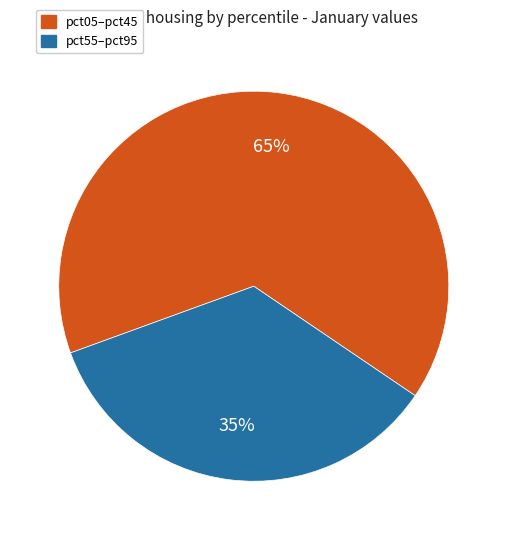

To the nearest percent, what is the average slice percentage?

50%